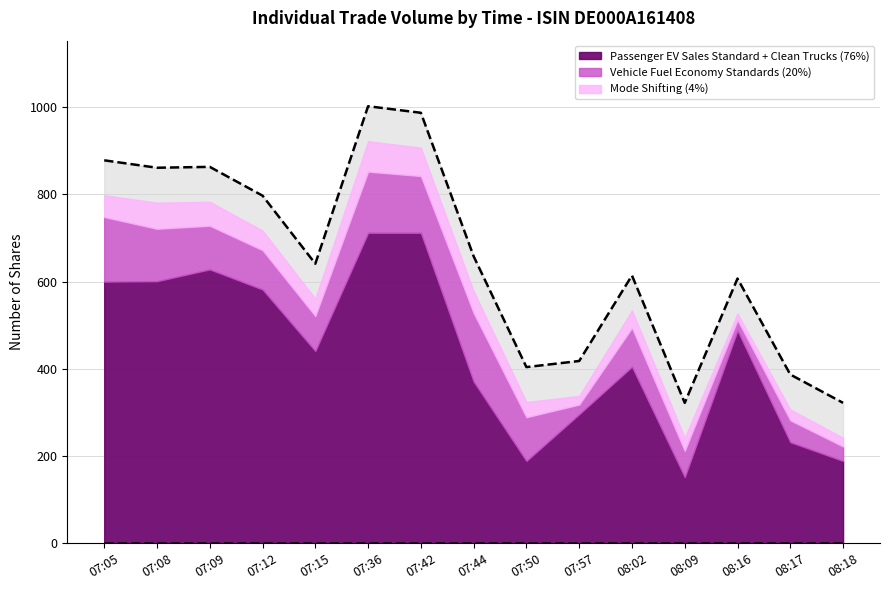

Reading left to right, list all the values displayed in this chart.

Passenger EV Sales Standard + Clean Trucks (76%): 600	601	628	582	441	712	712	371	189	296	405	152	488	232	189
Vehicle Fuel Economy Standards (20%): 148	120	100	90	80	140	130	157	100	22	89	60	24	50	33
Mode Shifting (4%): 50	60	55	45	40	70	65	50	35	20	40	30	15	25	20